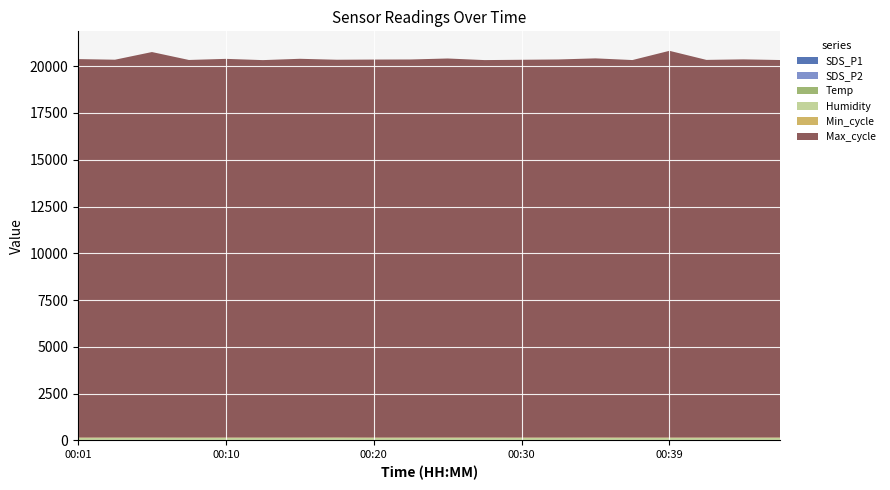

Reading left to right, list all the values displayed in this chart.

SDS_P1: 00:01=4.4	00:03=5.7	00:05=5.8	00:08=4.5	00:10=5.2	00:13=4.3	00:15=5.4	00:18=7.7	00:20=3.1	00:22=3.8	00:25=5.5	00:27=5.6	00:30=4.3	00:32=3.9	00:35=6.5	00:37=4.6	00:39=3.9	00:42=4.0	00:44=5.5	00:47=5.7
SDS_P2: 00:01=1.7	00:03=2.1	00:05=2.2	00:08=1.8	00:10=2.0	00:13=2.3	00:15=2.4	00:18=2.4	00:20=2.1	00:22=2.0	00:25=2.5	00:27=2.4	00:30=2.3	00:32=2.6	00:35=2.5	00:37=2.2	00:39=2.1	00:42=2.4	00:44=2.3	00:47=2.5
Temp: 00:01=15.4	00:03=15.3	00:05=15.3	00:08=15.3	00:10=15.3	00:13=15.3	00:15=15.3	00:18=15.3	00:20=15.3	00:22=15.2	00:25=15.2	00:27=15.2	00:30=15.1	00:32=15.1	00:35=15.2	00:37=15.1	00:39=15.1	00:42=15.1	00:44=15.0	00:47=15.0
Humidity: 00:01=99.9	00:03=99.9	00:05=99.9	00:08=99.9	00:10=99.9	00:13=99.9	00:15=99.9	00:18=99.9	00:20=99.9	00:22=99.9	00:25=99.9	00:27=99.9	00:30=99.9	00:32=99.9	00:35=99.9	00:37=99.9	00:39=99.9	00:42=99.9	00:44=99.9	00:47=99.9
Min_cycle: 00:01=28.0	00:03=28.0	00:05=28.0	00:08=28.0	00:10=28.0	00:13=28.0	00:15=28.0	00:18=28.0	00:20=28.0	00:22=28.0	00:25=28.0	00:27=28.0	00:30=28.0	00:32=28.0	00:35=28.0	00:37=28.0	00:39=28.0	00:42=28.0	00:44=28.0	00:47=28.0
Max_cycle: 00:01=20232.0	00:03=20197.0	00:05=20607.0	00:08=20185.0	00:10=20243.0	00:13=20177.0	00:15=20246.0	00:18=20193.0	00:20=20208.0	00:22=20212.0	00:25=20262.0	00:27=20177.0	00:30=20195.0	00:32=20212.0	00:35=20268.0	00:37=20180.0	00:39=20675.0	00:42=20189.0	00:44=20216.0	00:47=20180.0